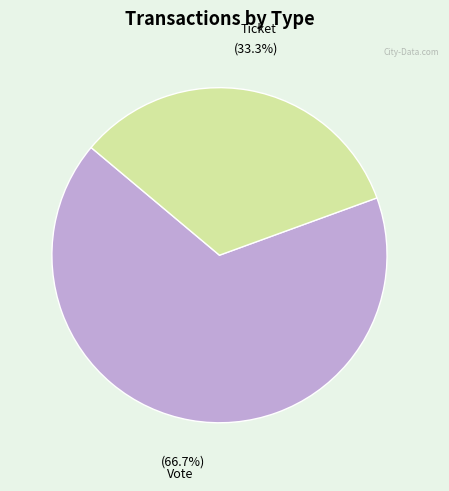

Count the number of slices in the pie.

2